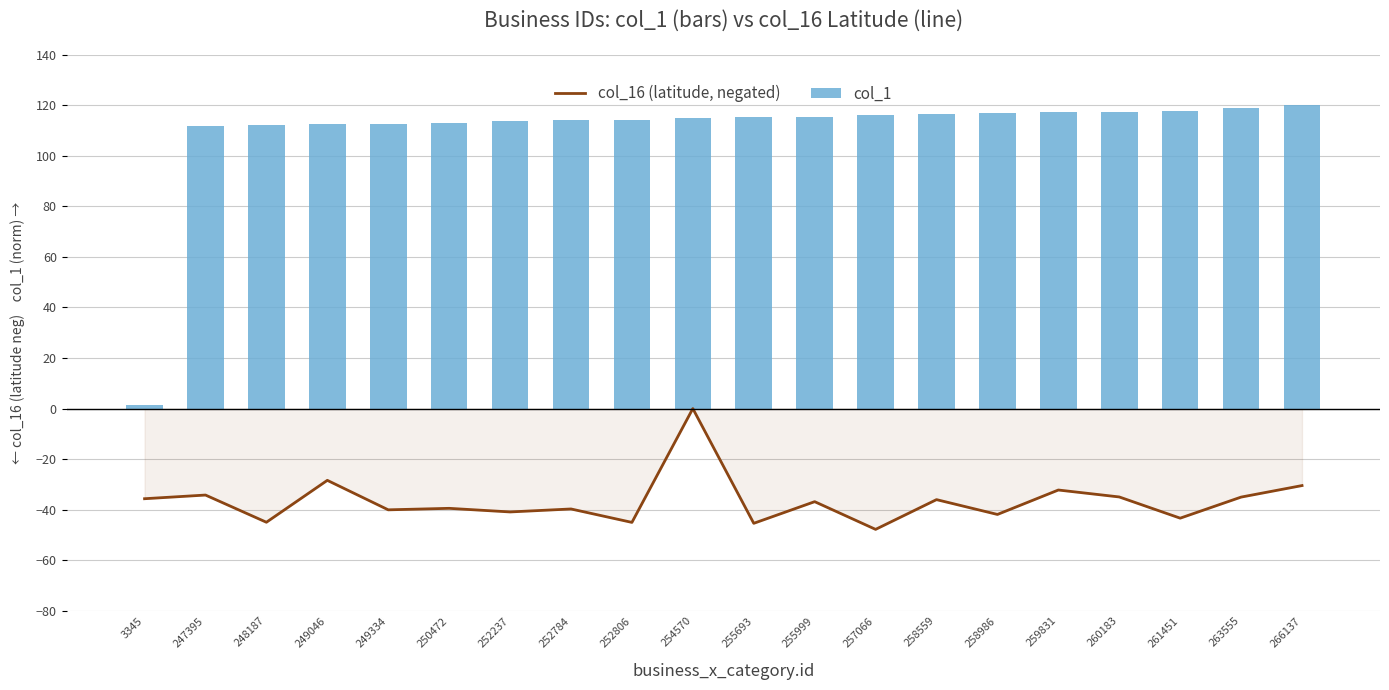

What is the value of the col_16 (latitude, negated) bar at the 14th from the left?

-36.0